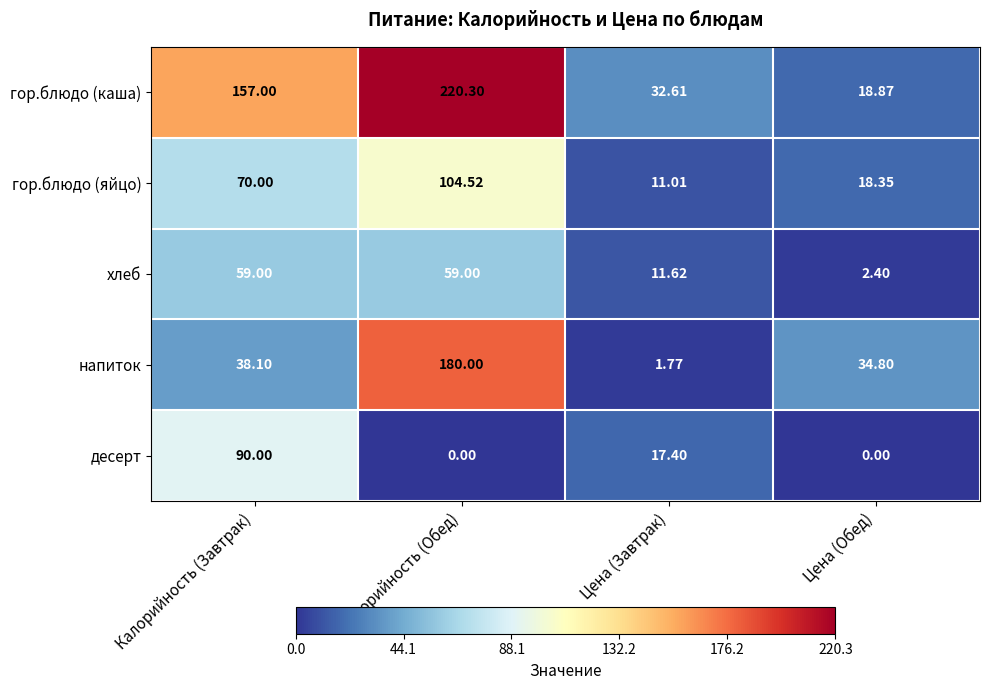

Which series has the largest total across all categories?

гор.блюдо (каша)